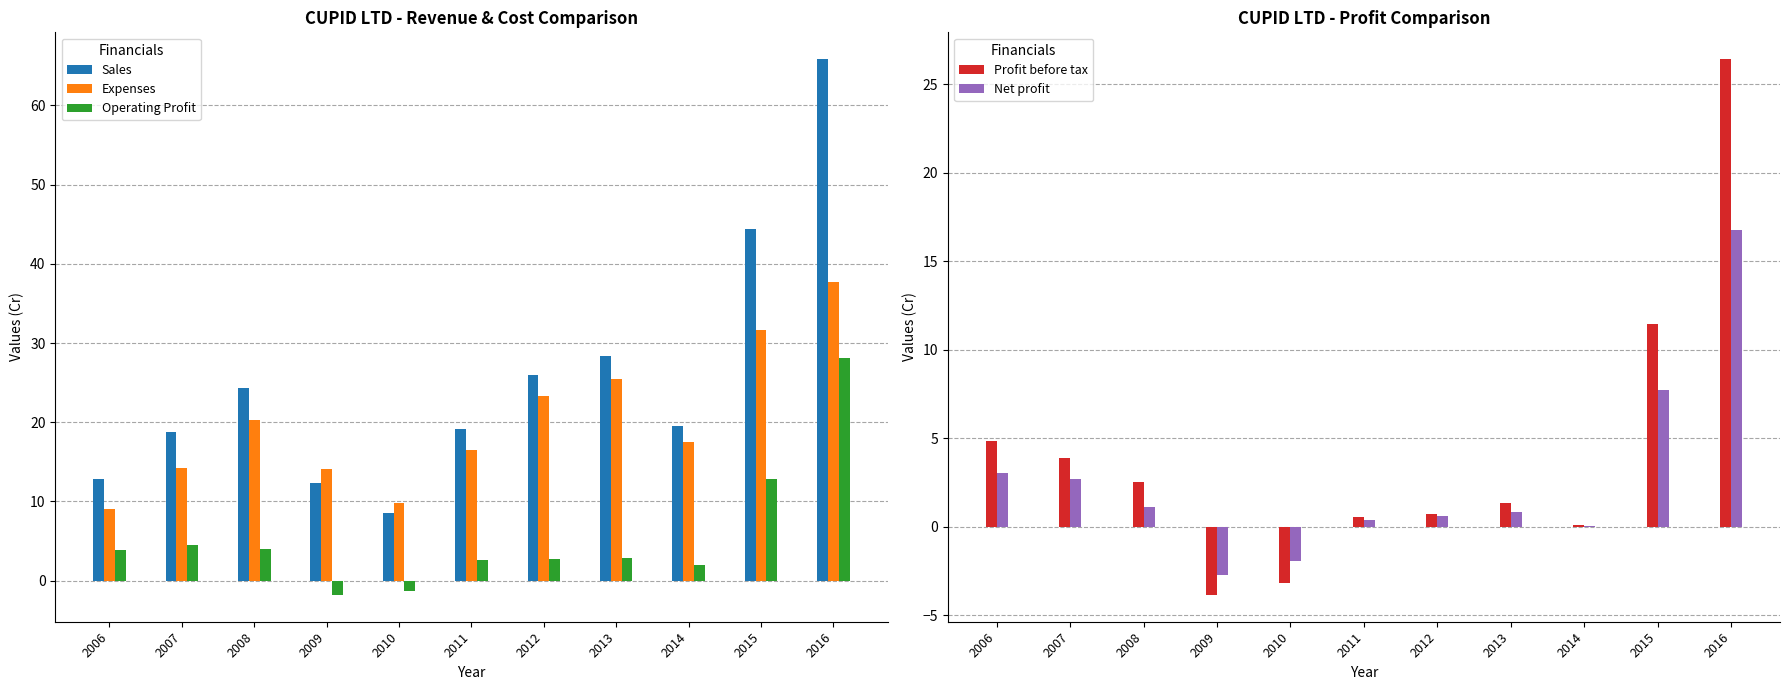

At which category is the sum across all series the highest?

2016